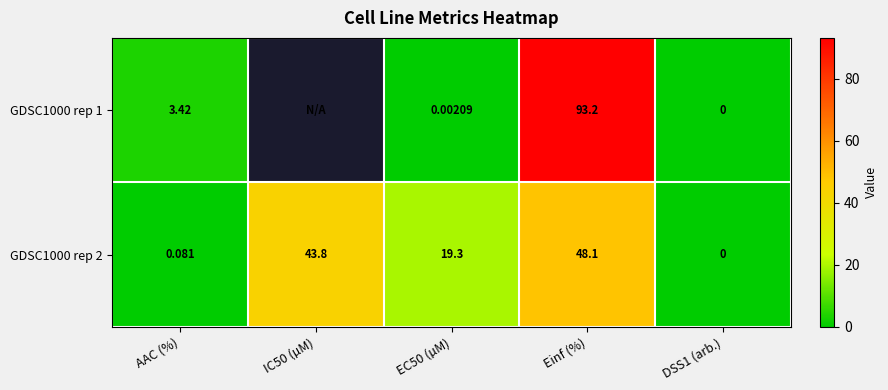

Is the value of GDSC1000 rep 1 at DSS1 (arb.) greater than the value of GDSC1000 rep 2 at EC50 (µM)?

No